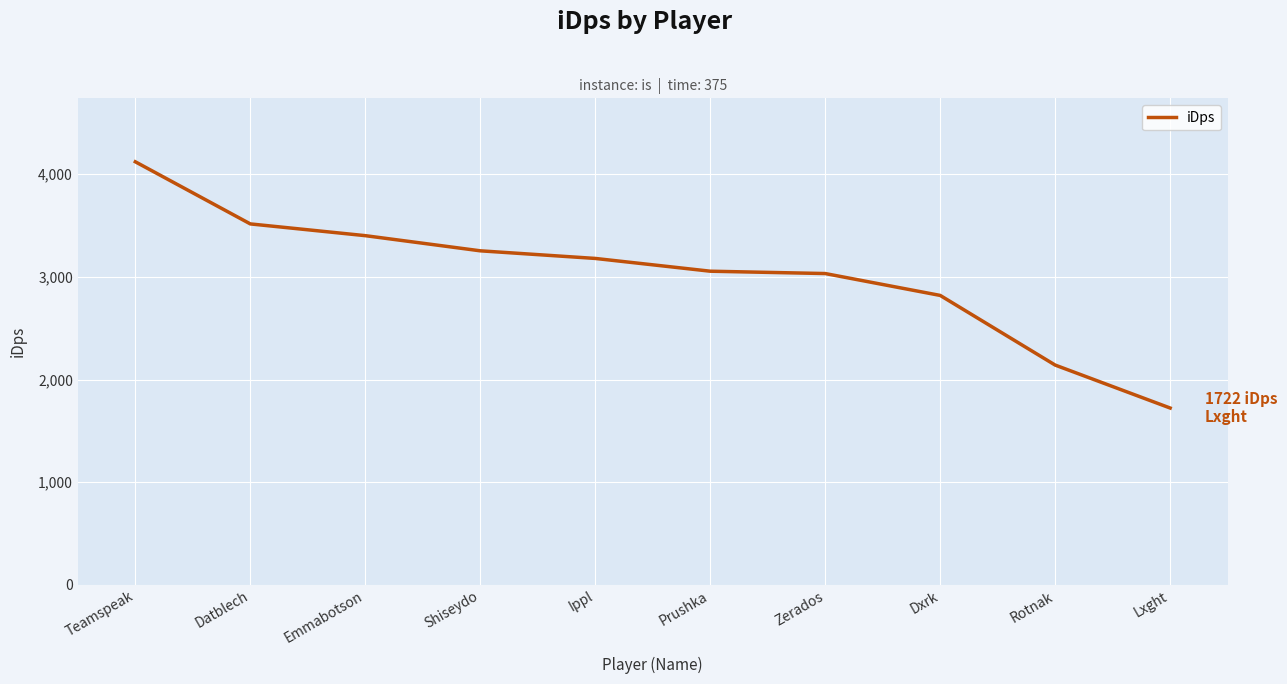

What is the difference between the values at Ippl and Emmabotson?

221.8